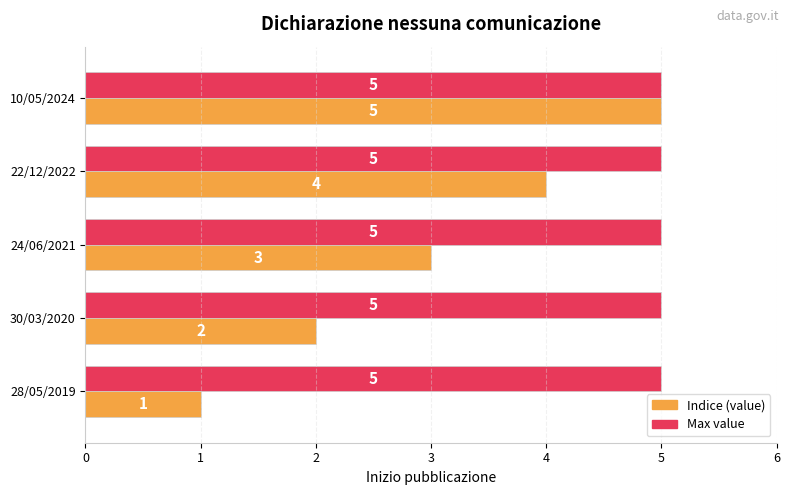

What is the greatest value displayed?

5